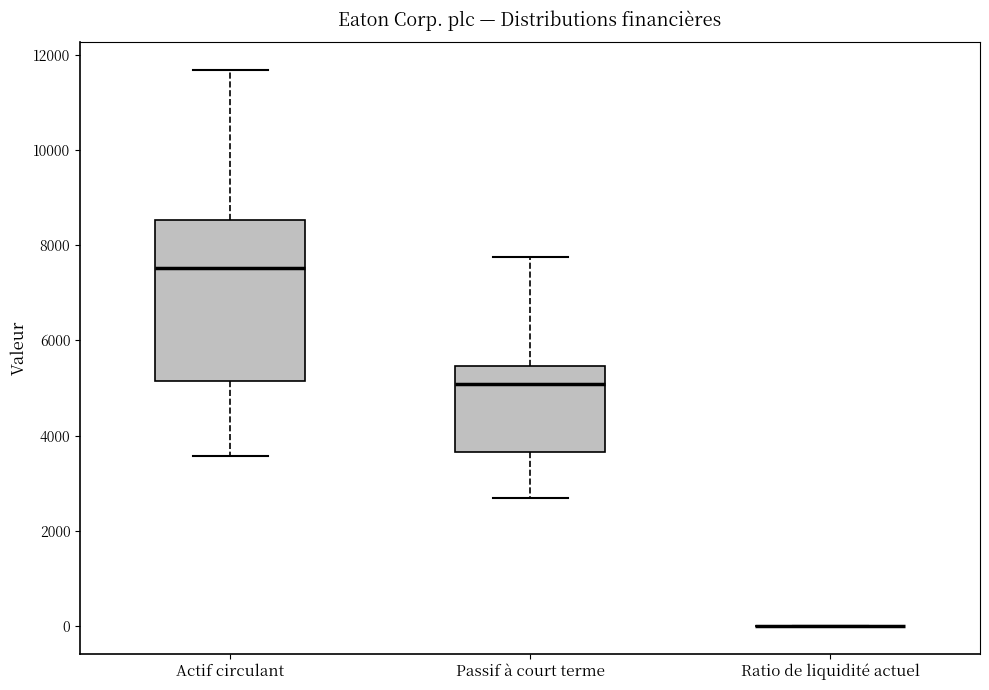

Comparing the boxes themselves (not the whiskers), which one is the tallest?

Actif circulant